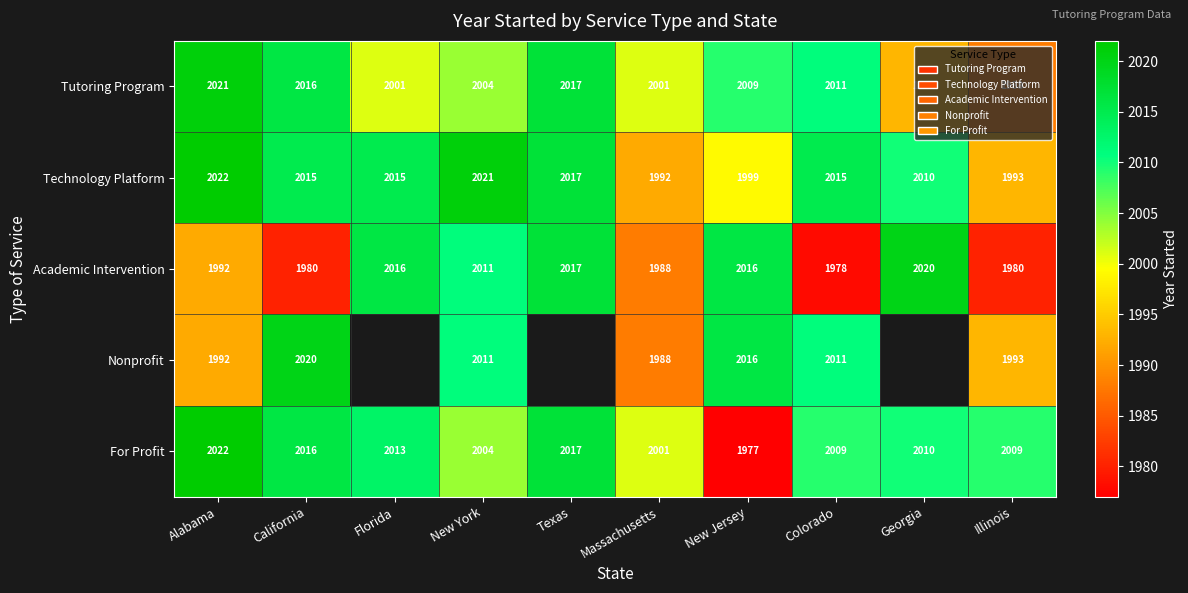

At which label does For Profit reach its minimum?

New Jersey